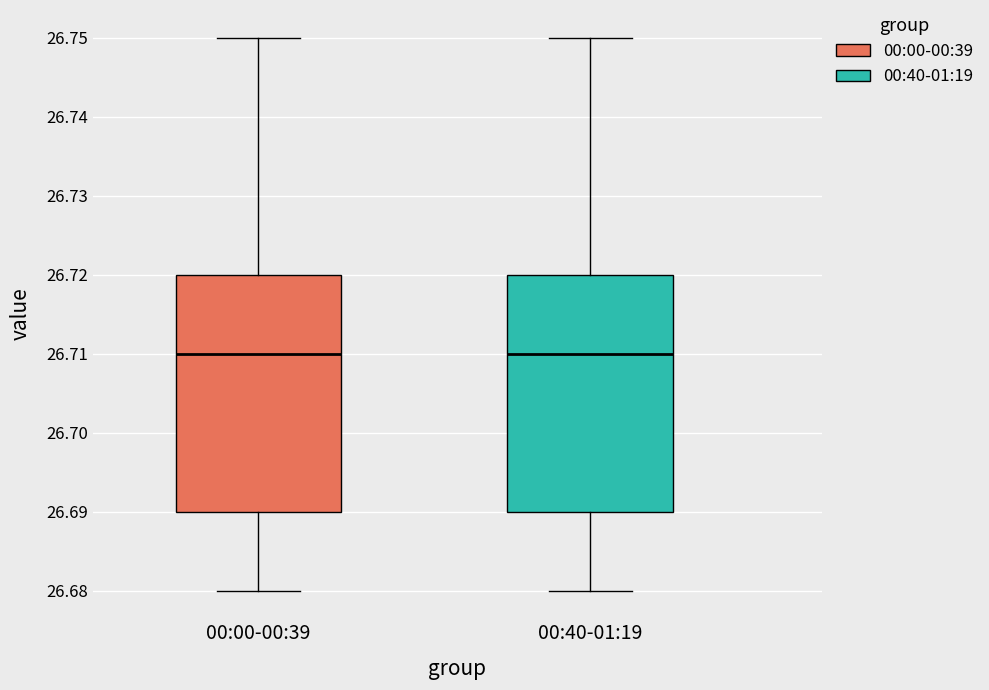

Where is the upper edge of the box for 00:00-00:39 on the y-axis? The values are not printed on the chart, so give them approximately, as read against the axis.

26.72